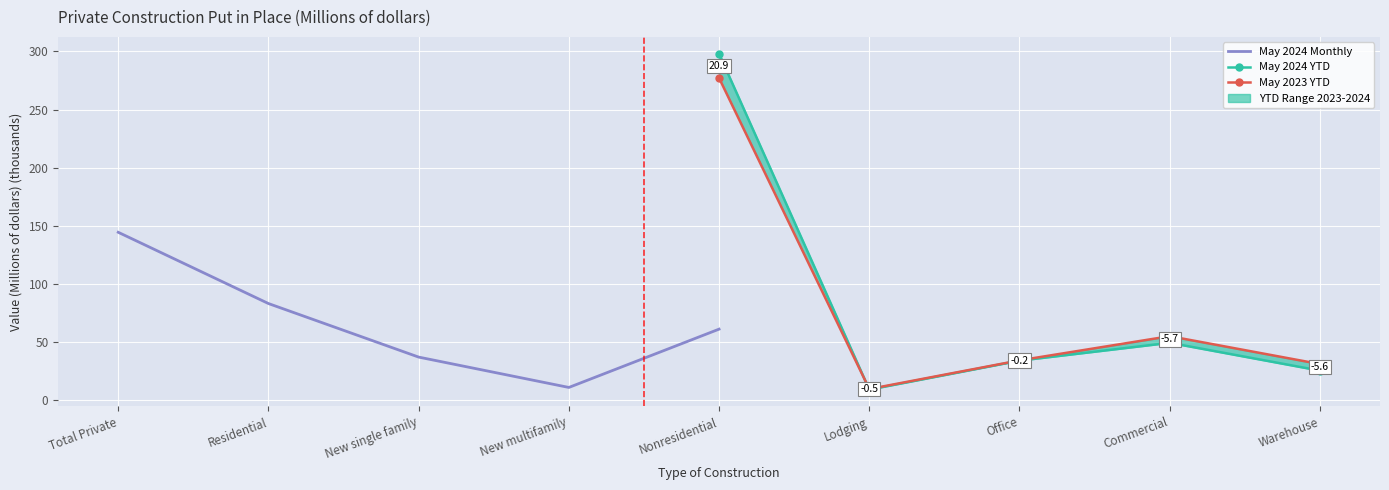

What is the average value of the May 2023 YTD series?

81.5